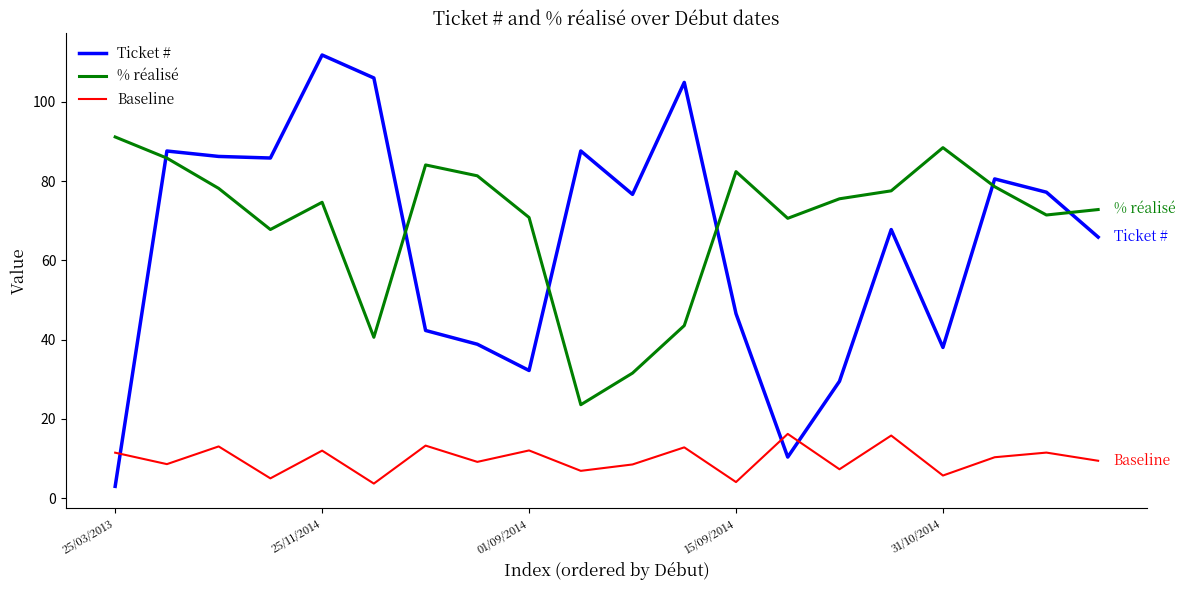

Which series has the widest spread of values?

Ticket #